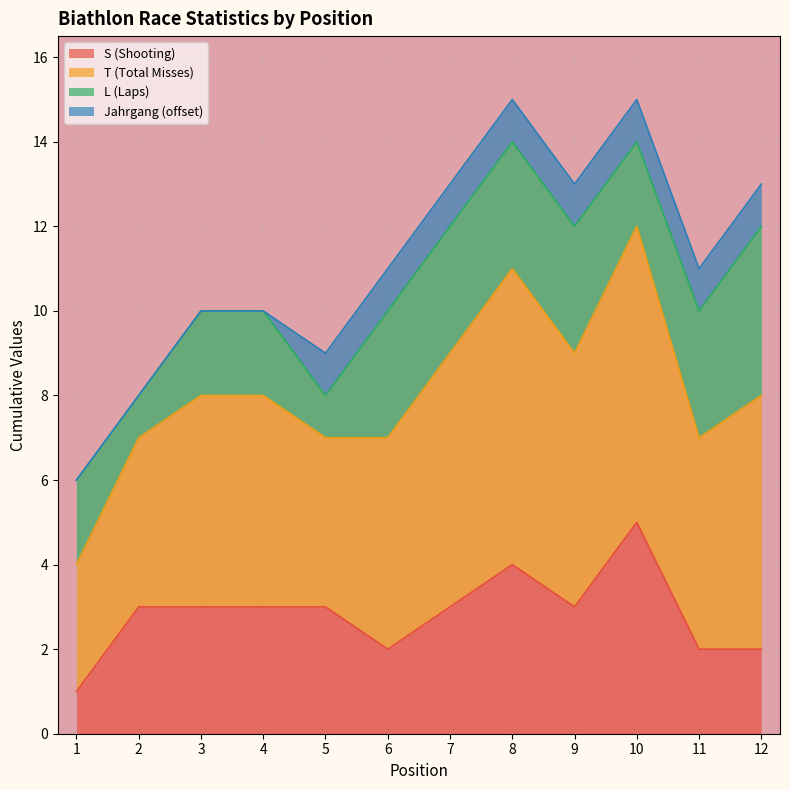

Which category has the highest value in the S (Shooting) series?

10